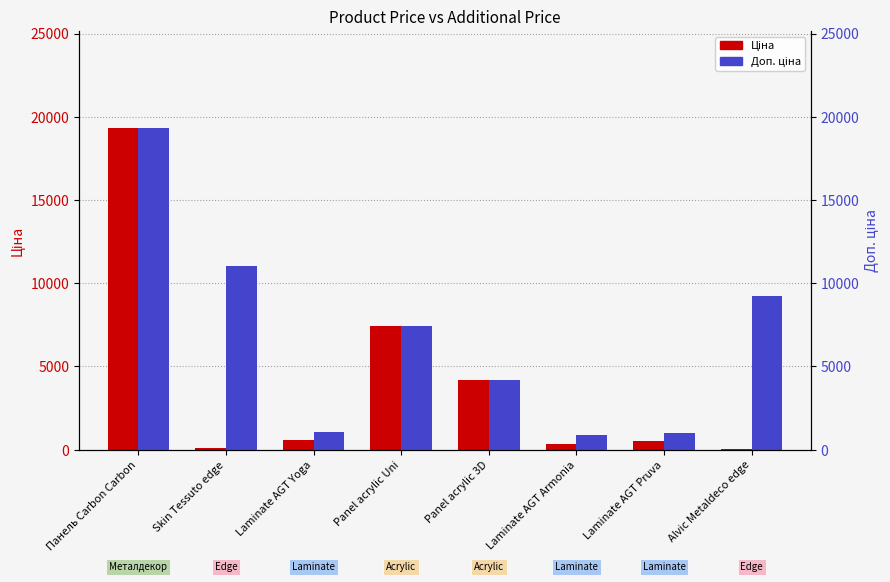

Rank the series by their maximum value, from highest to lowest.

Ціна, Доп. ціна